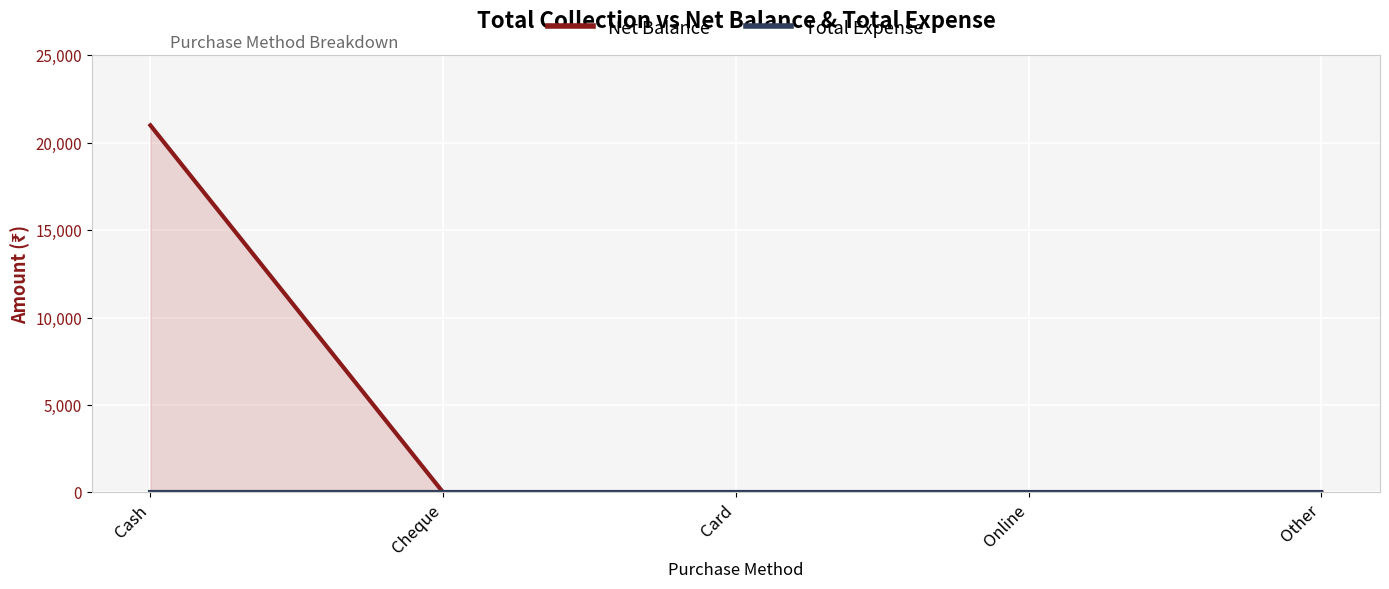

How many positive values does the Net Balance series have?

1